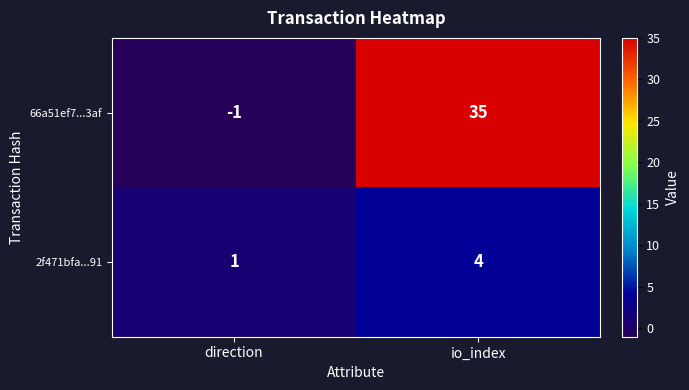

What is the difference between the maximum and minimum values in the 2f471bfa...91 series?

3